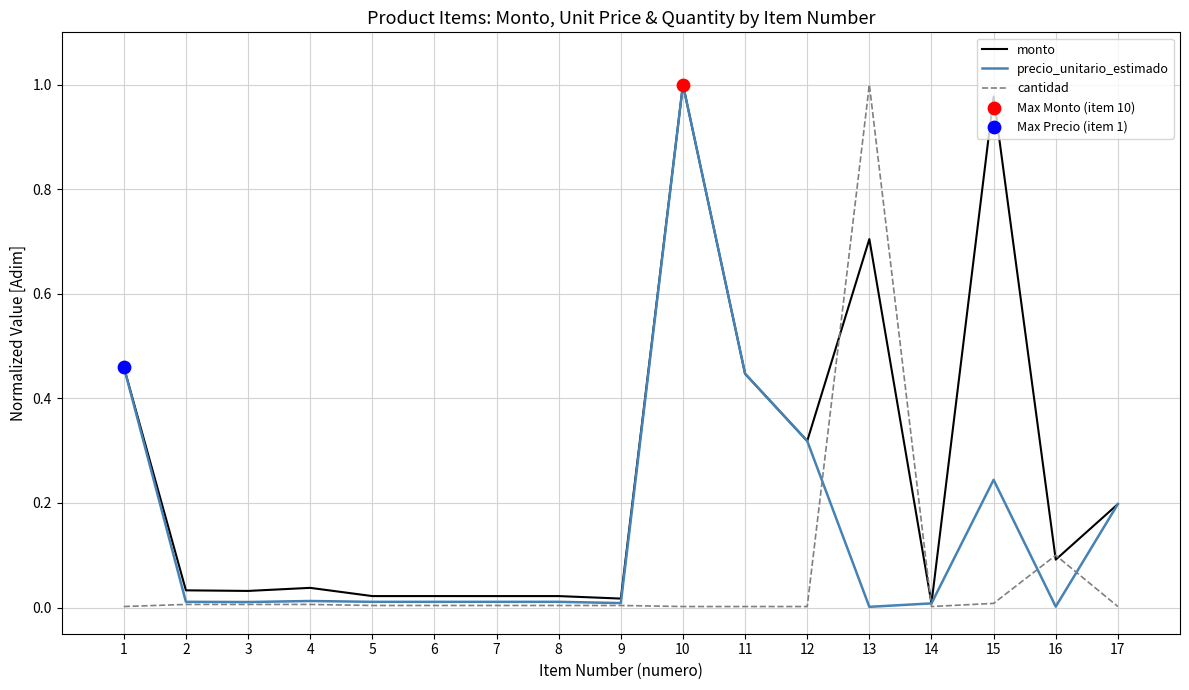

Which series has the largest total across all categories?

monto